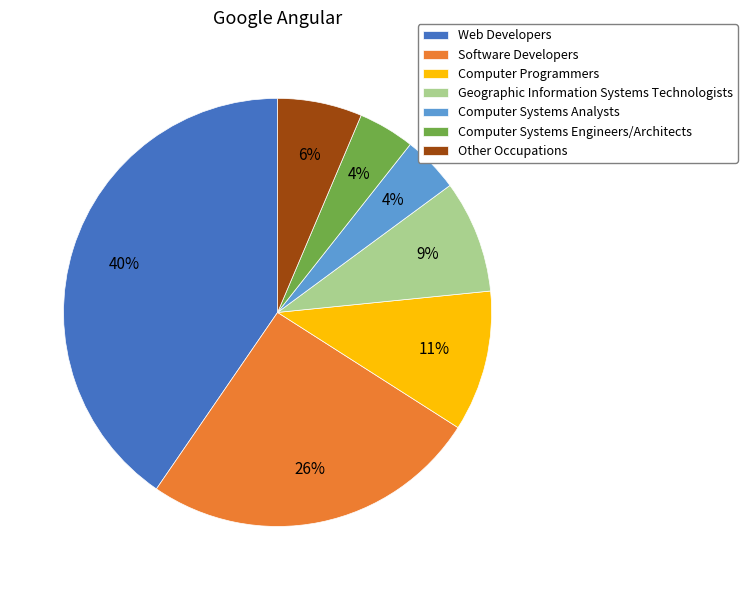

To the nearest percent, what portion does Computer Systems Engineers/Architects represent?

4%